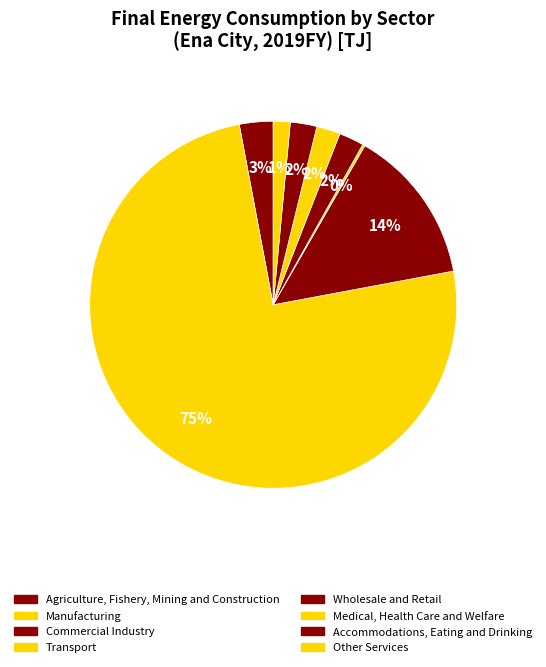

Approximately how many times larger is the value at Commercial Industry compared to Medical, Health Care and Welfare?

6.6